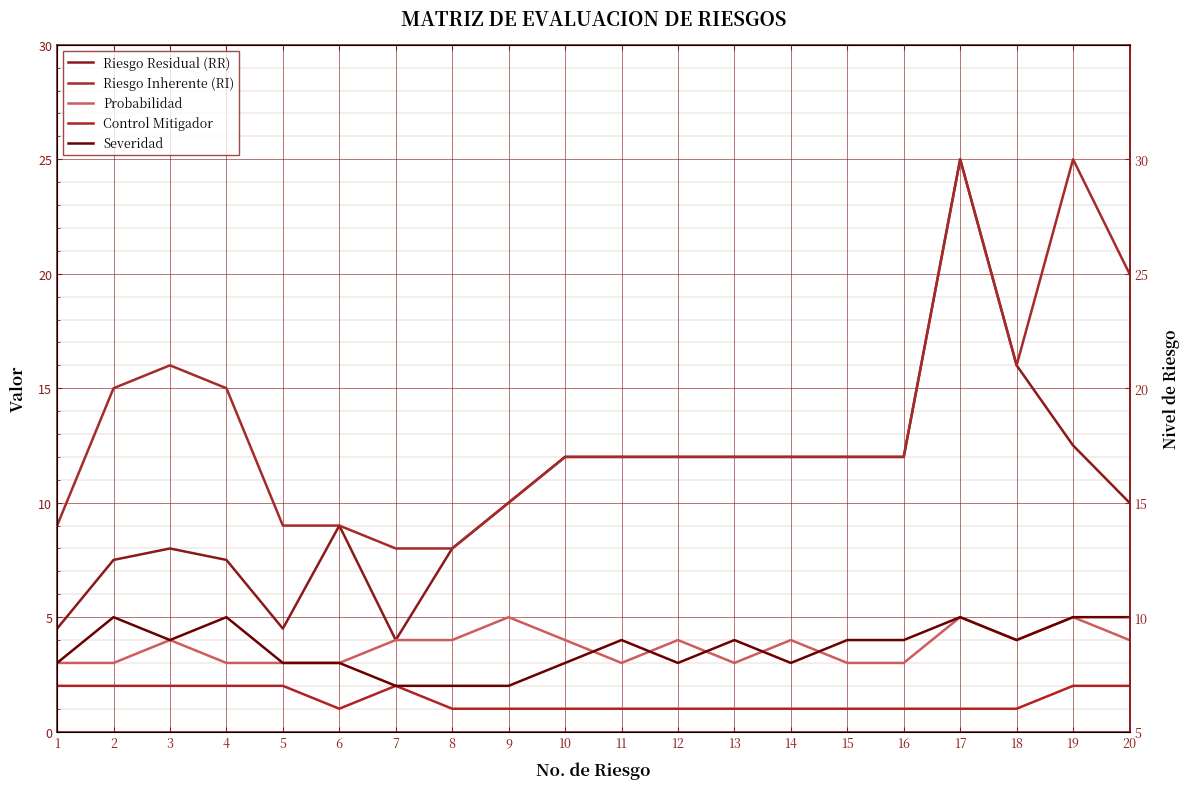

Reading left to right, list all the values displayed in this chart.

Riesgo Residual (RR): 1=4.5	2=7.5	3=8.0	4=7.5	5=4.5	6=9.0	7=4.0	8=8.0	9=10.0	10=12.0	11=12.0	12=12.0	13=12.0	14=12.0	15=12.0	16=12.0	17=25.0	18=16.0	19=12.5	20=10.0
Riesgo Inherente (RI): 1=9.0	2=15.0	3=16.0	4=15.0	5=9.0	6=9.0	7=8.0	8=8.0	9=10.0	10=12.0	11=12.0	12=12.0	13=12.0	14=12.0	15=12.0	16=12.0	17=25.0	18=16.0	19=25.0	20=20.0
Probabilidad: 1=3.0	2=3.0	3=4.0	4=3.0	5=3.0	6=3.0	7=4.0	8=4.0	9=5.0	10=4.0	11=3.0	12=4.0	13=3.0	14=4.0	15=3.0	16=3.0	17=5.0	18=4.0	19=5.0	20=4.0
Control Mitigador: 1=2.0	2=2.0	3=2.0	4=2.0	5=2.0	6=1.0	7=2.0	8=1.0	9=1.0	10=1.0	11=1.0	12=1.0	13=1.0	14=1.0	15=1.0	16=1.0	17=1.0	18=1.0	19=2.0	20=2.0
Severidad: 1=3.0	2=5.0	3=4.0	4=5.0	5=3.0	6=3.0	7=2.0	8=2.0	9=2.0	10=3.0	11=4.0	12=3.0	13=4.0	14=3.0	15=4.0	16=4.0	17=5.0	18=4.0	19=5.0	20=5.0